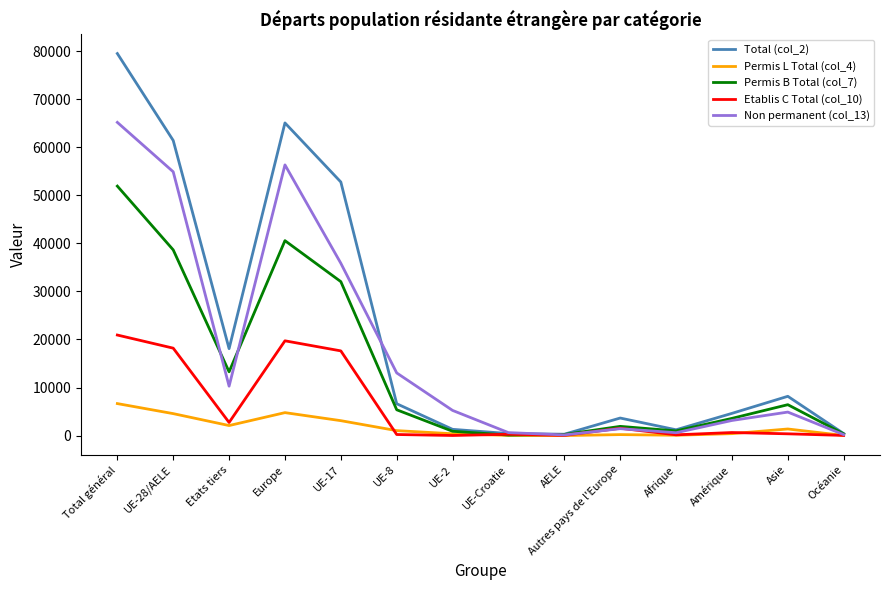

List the series in order of their peak value, lowest first.

Permis L Total (col_4), Etablis C Total (col_10), Permis B Total (col_7), Non permanent (col_13), Total (col_2)